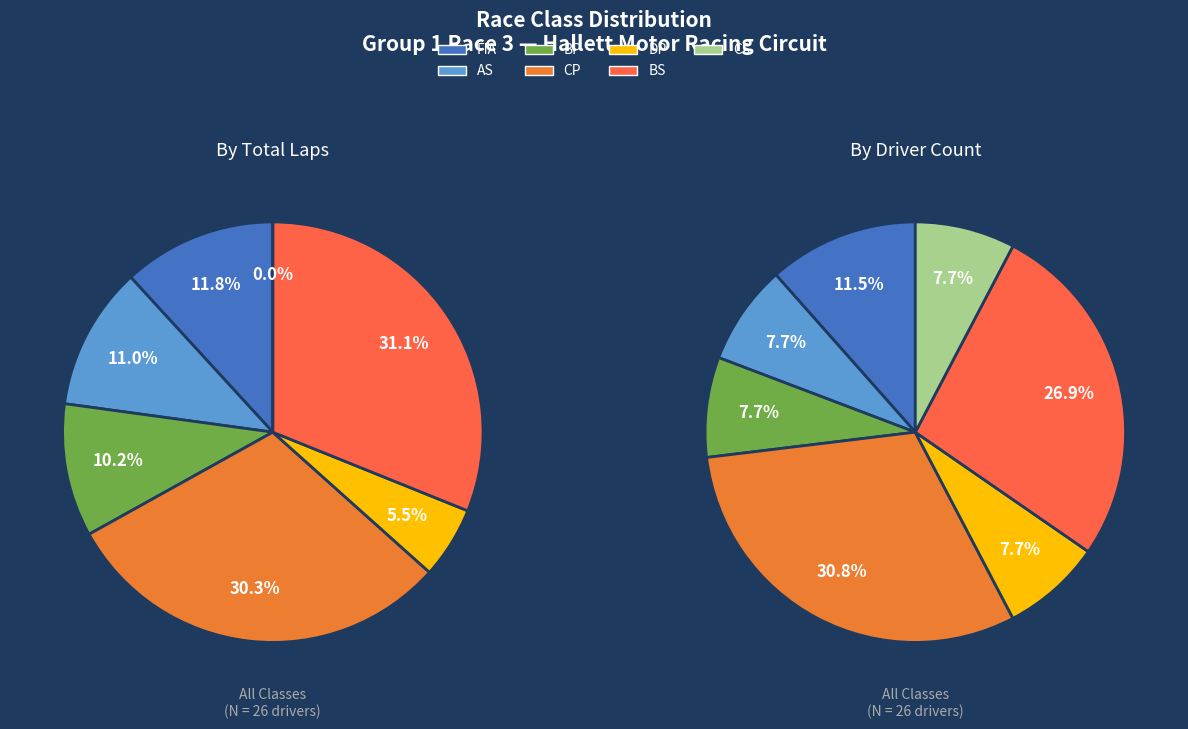

How much of the chart is everything except DP?

92.0%